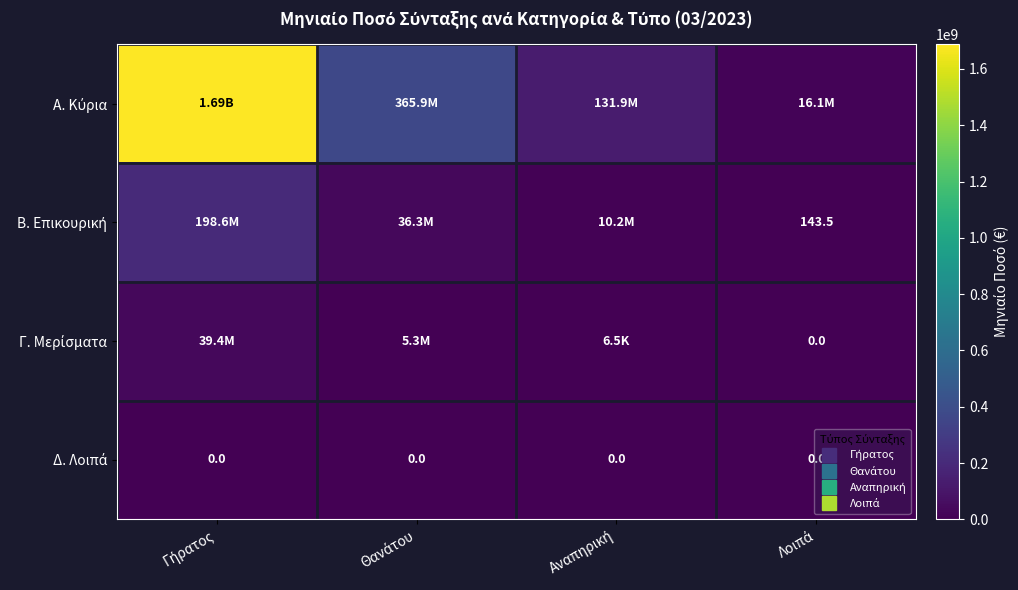

Rank the series at Λοιπά from lowest to highest value.

Γ. Μερίσματα, Δ. Λοιπά, Β. Επικουρική, Α. Κύρια